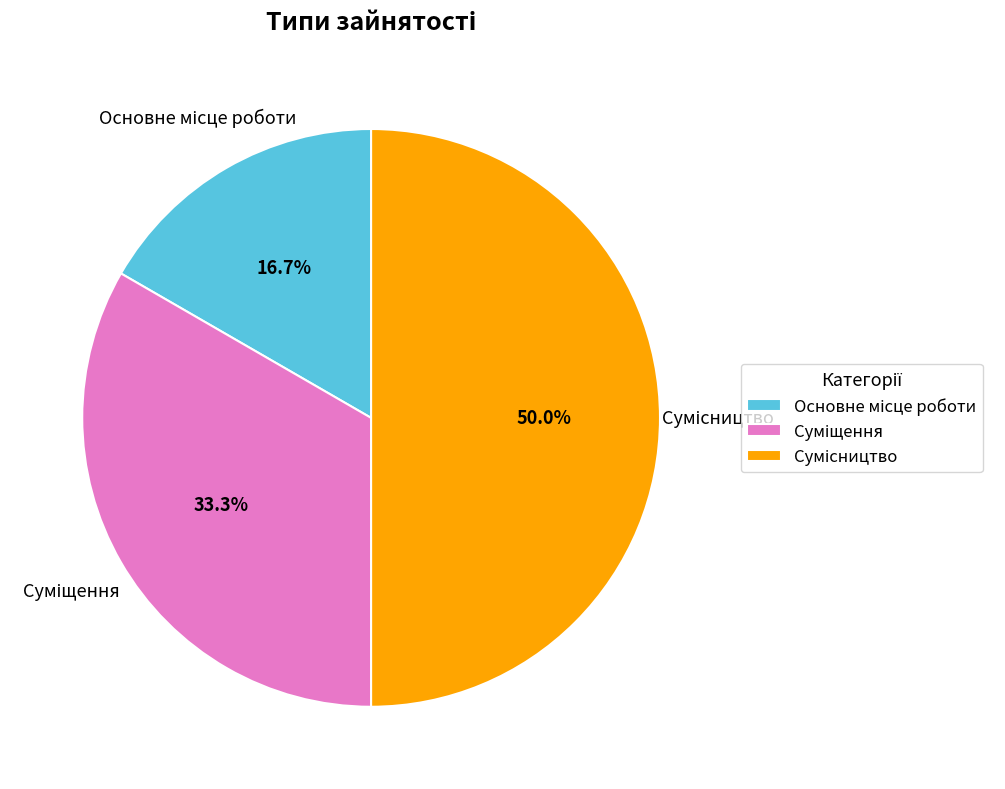

Does any single category account for the majority?

No